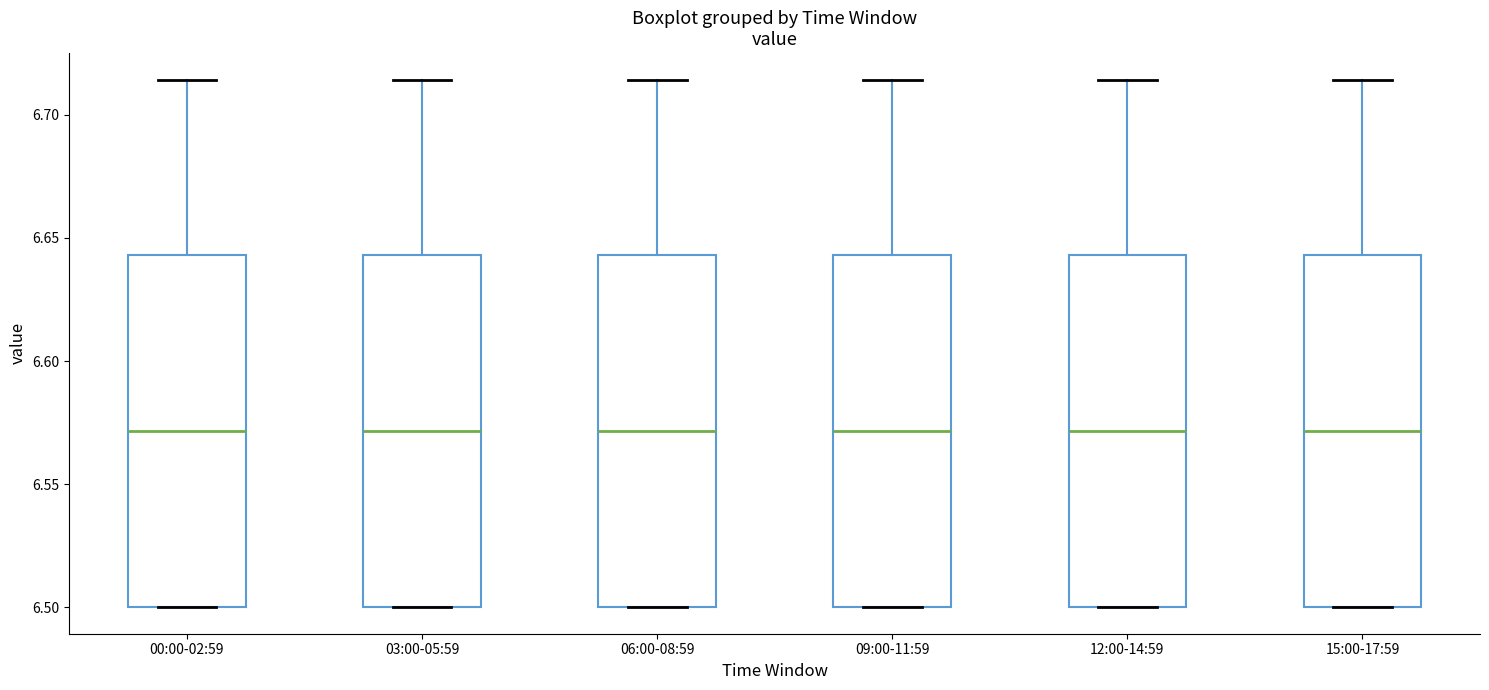

Where is the upper edge of the box for 12:00-14:59 on the y-axis? The values are not printed on the chart, so give them approximately, as read against the axis.

6.645